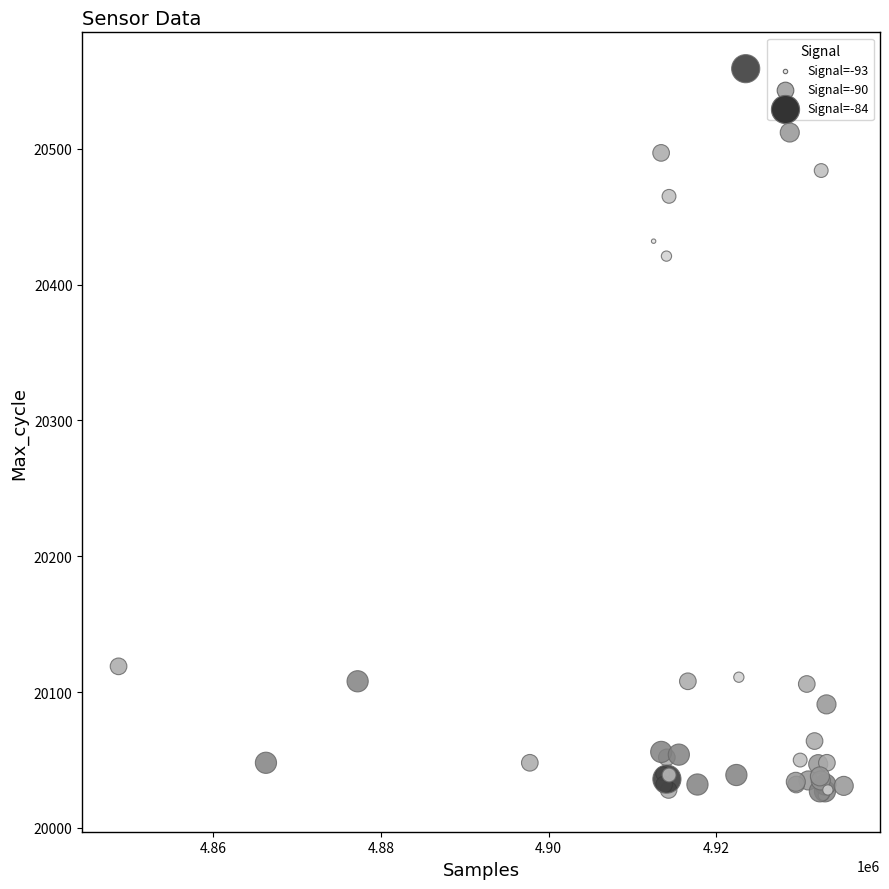

What Y value in the scatter plot is closest to 20291?

20421